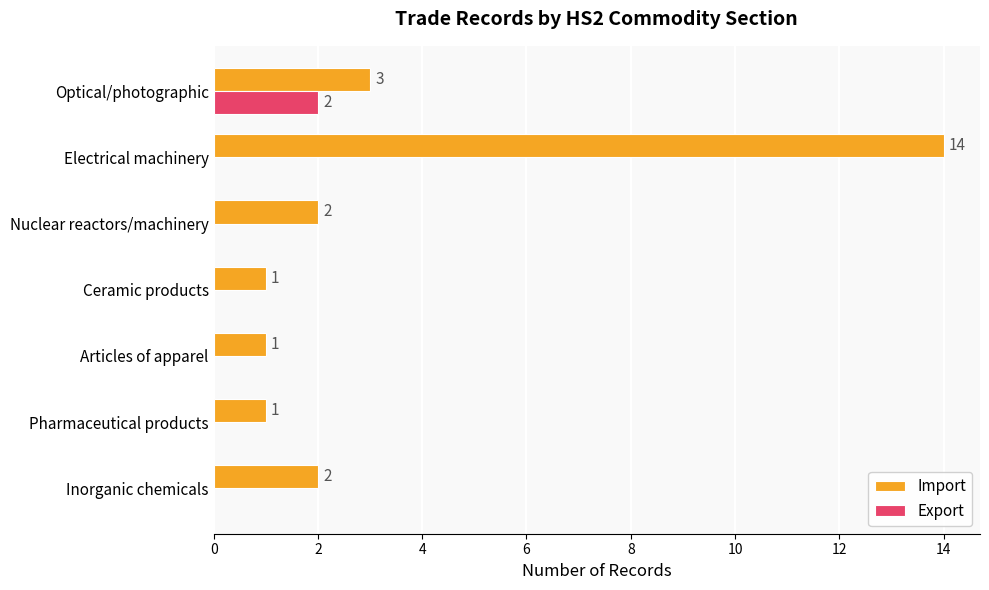

Is it true that Export equals 0 at Nuclear reactors/machinery?

True